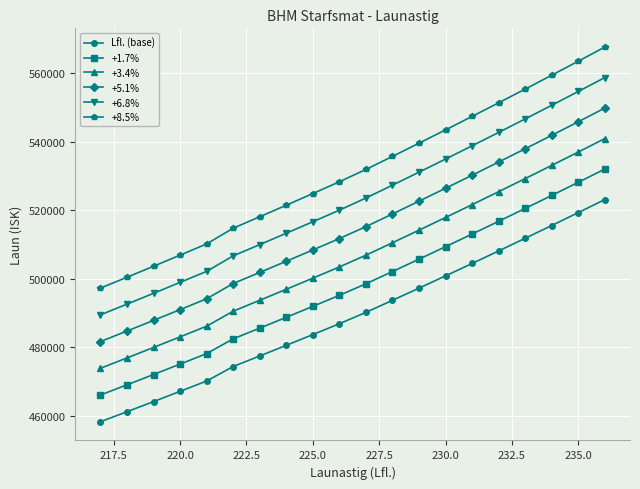

Rank the series by their average value, from lowest to highest.

Lfl. (base), +1.7%, +3.4%, +5.1%, +6.8%, +8.5%